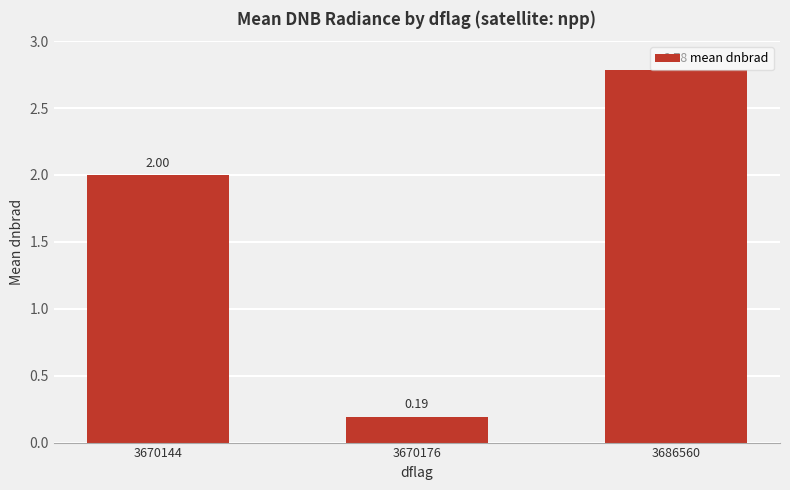

What is the difference between the second highest and minimum values?

1.8